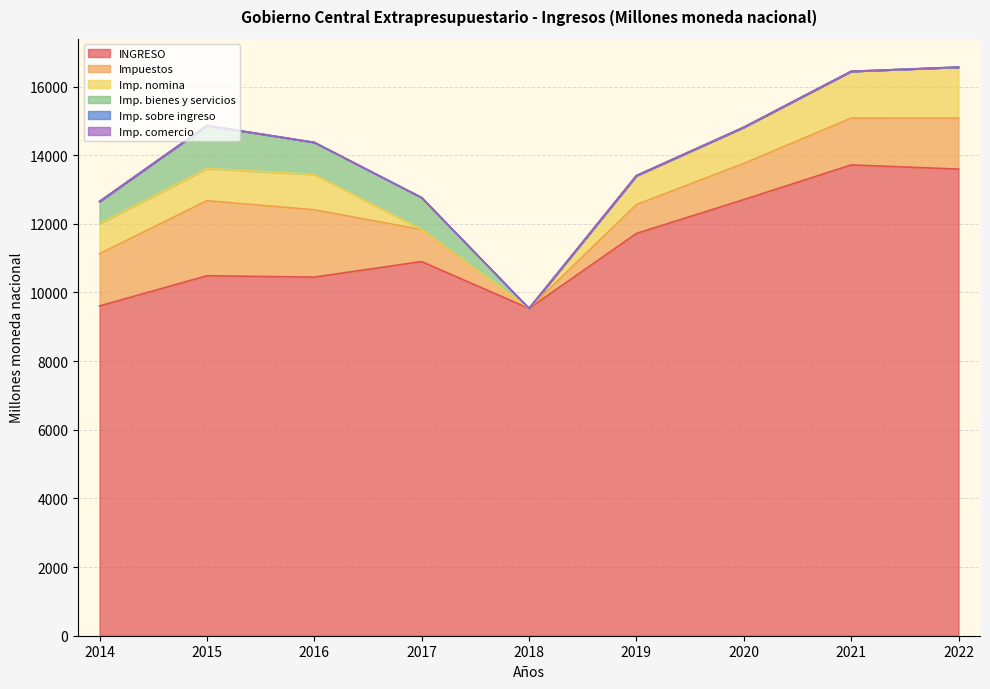

List the series in order of their peak value, highest first.

INGRESO, Impuestos, Imp. nomina, Imp. bienes y servicios, Imp. sobre ingreso, Imp. comercio